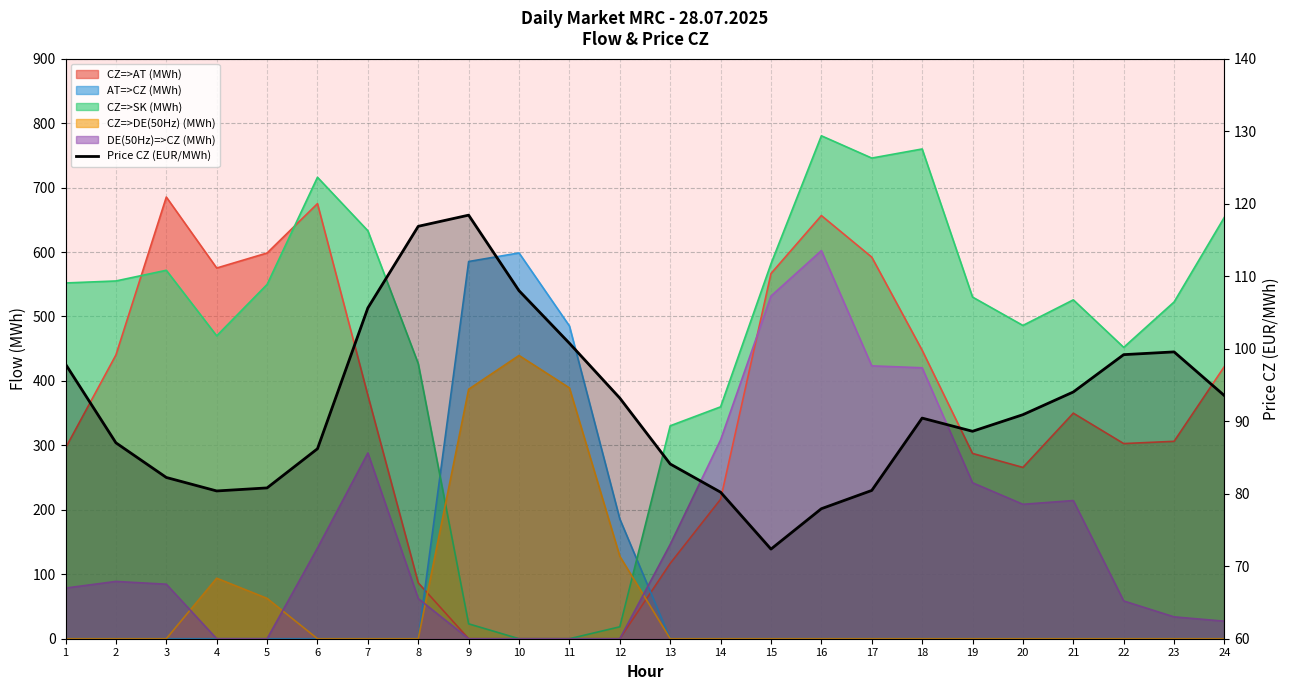

What is the value of the 10th point from the left?

108.0